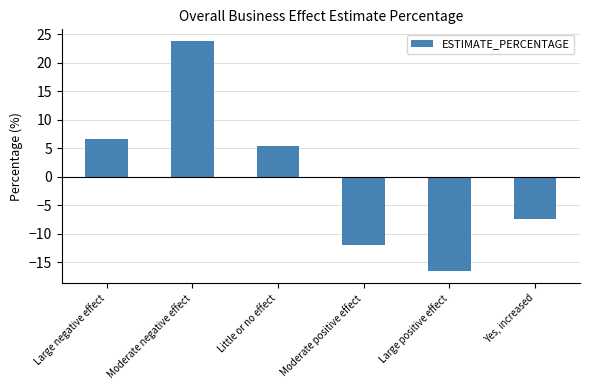

Does the chart contain any negative values?

Yes